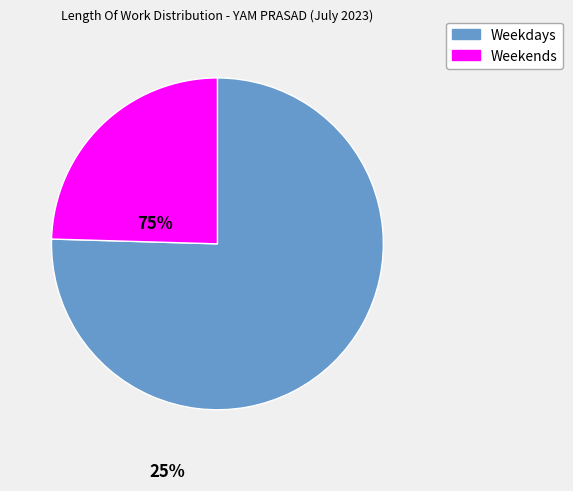

Is there any slice that represents more than half of the pie?

Yes